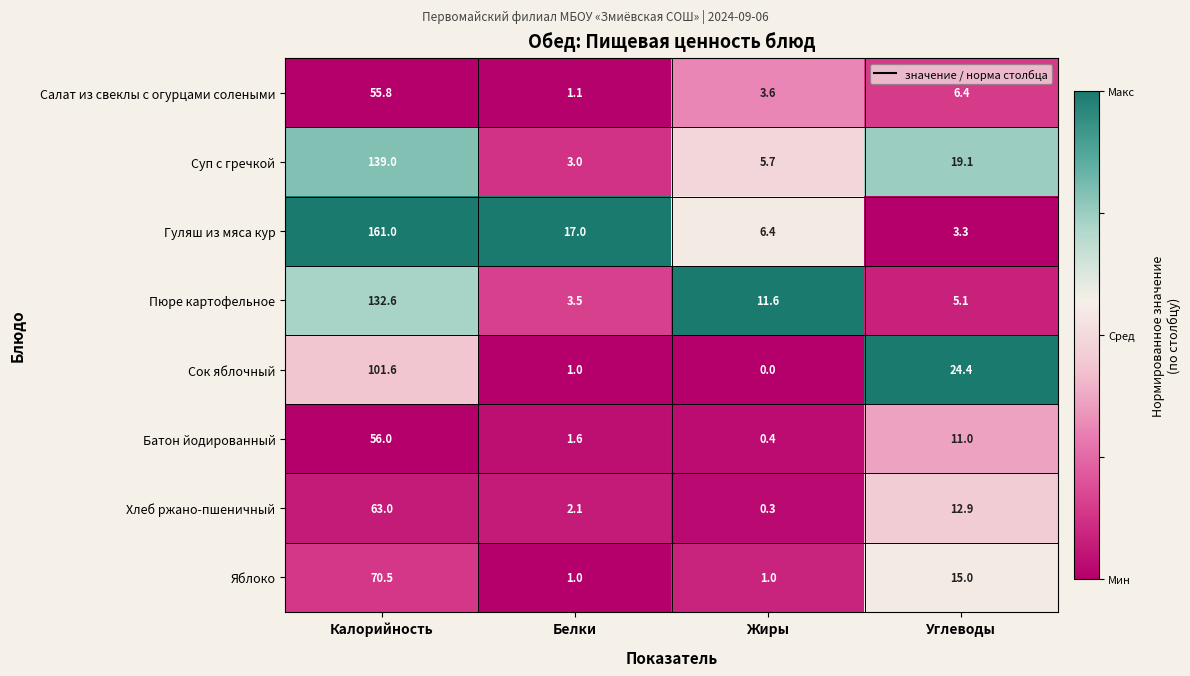

List the labels in order of Гуляш из мяса кур value, largest first.

Калорийность, Белки, Жиры, Углеводы